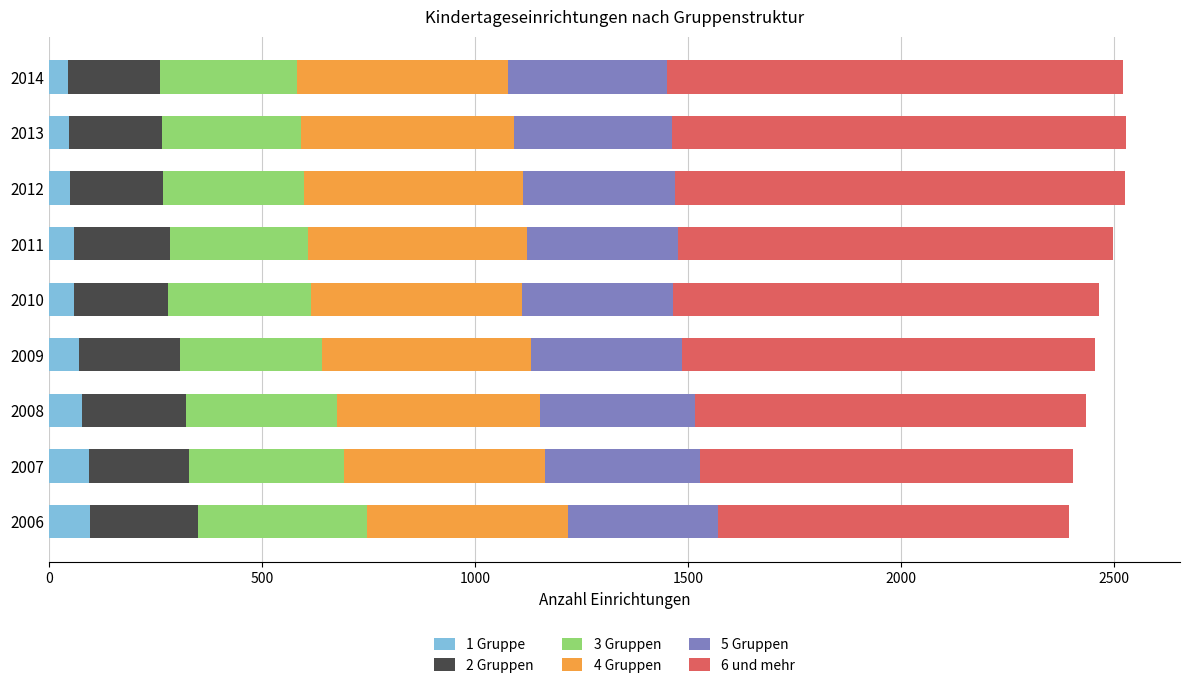

What is the maximum value for 1 Gruppe?

96